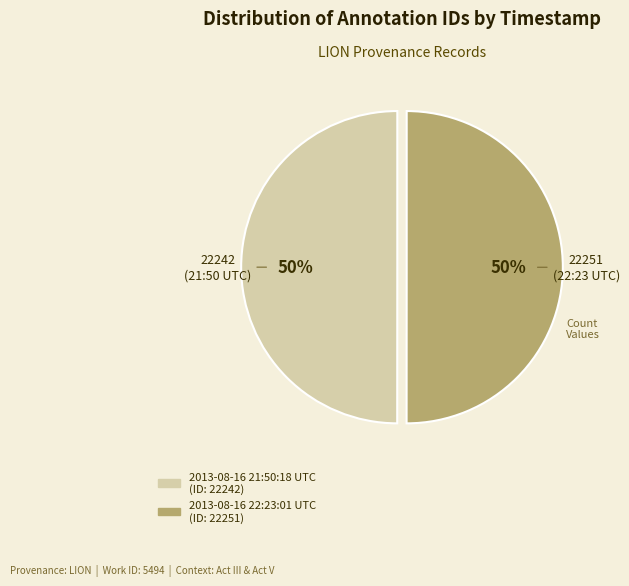

To the nearest percent, what percentage of the pie is 2013-08-16 21:50:18 UTC?

50%